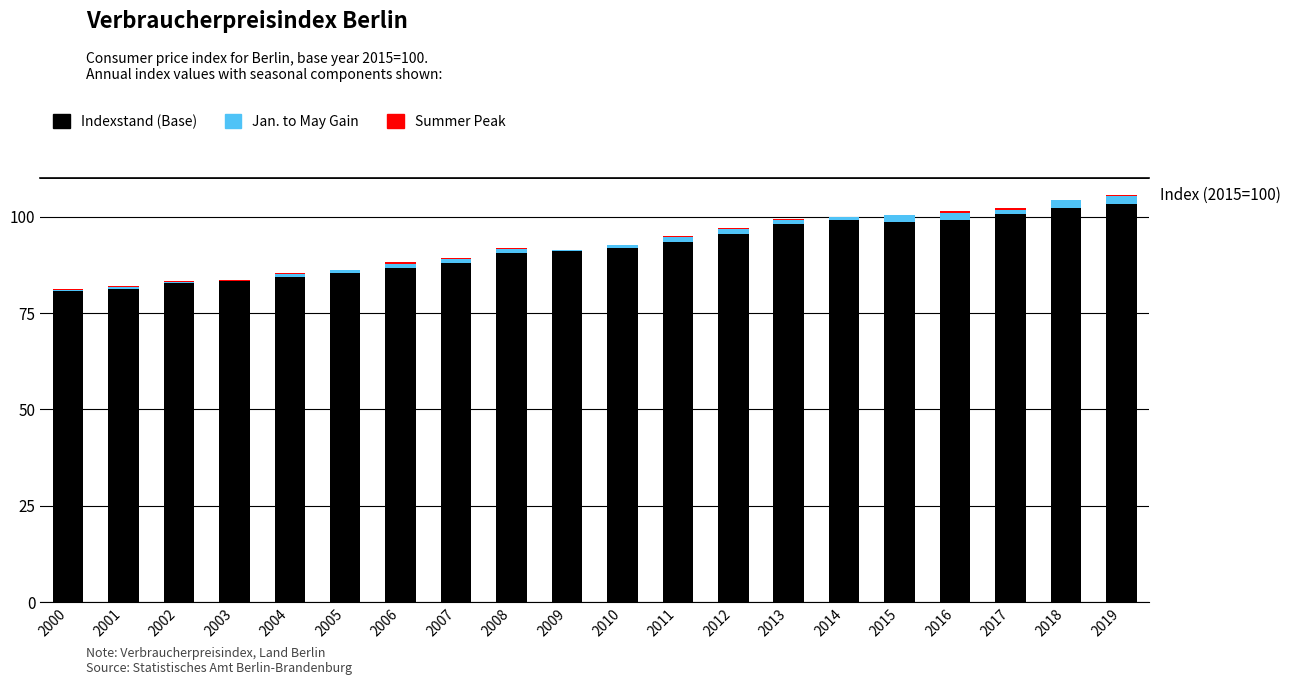

True or false: Indexstand (Base) has a value of 125.6 at 2001.

False